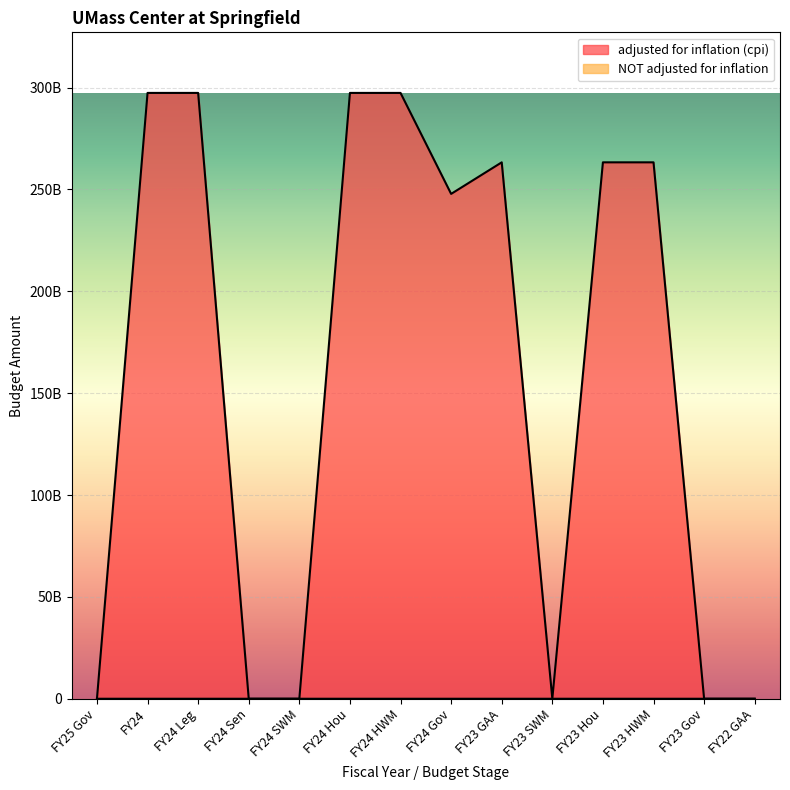

In adjusted for inflation (cpi), how many points are lower than both neighbors (excluding endpoints)?

2